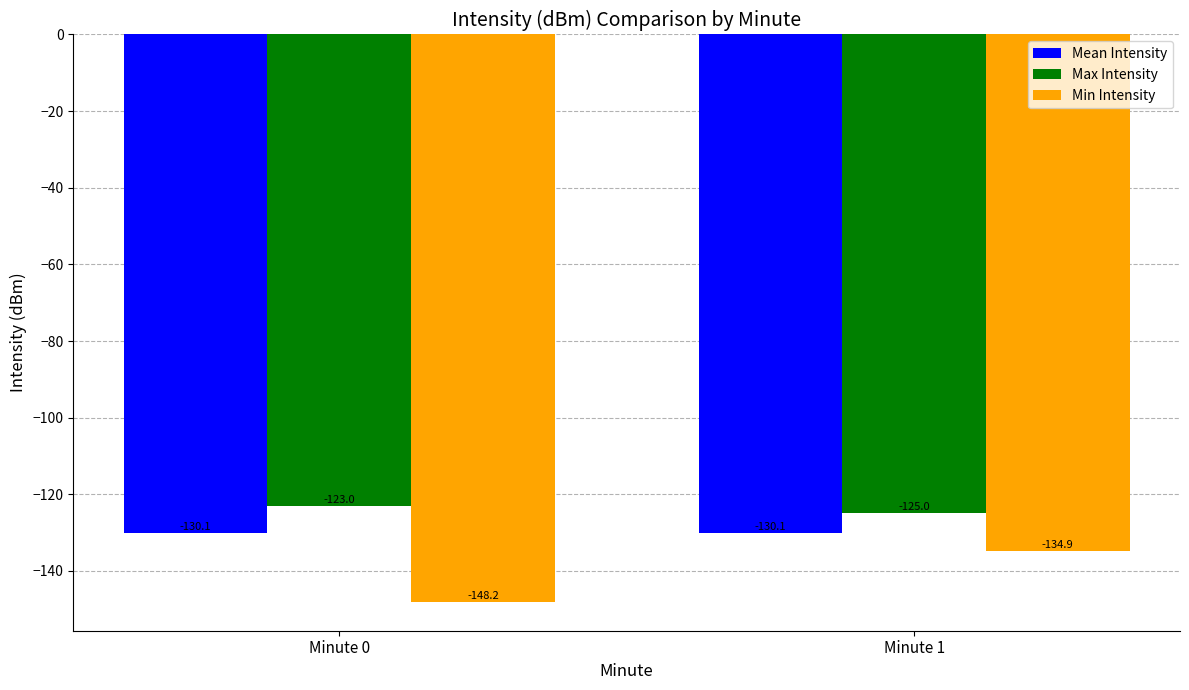

Is it true that Max Intensity equals -123.0 at Minute 0?

True